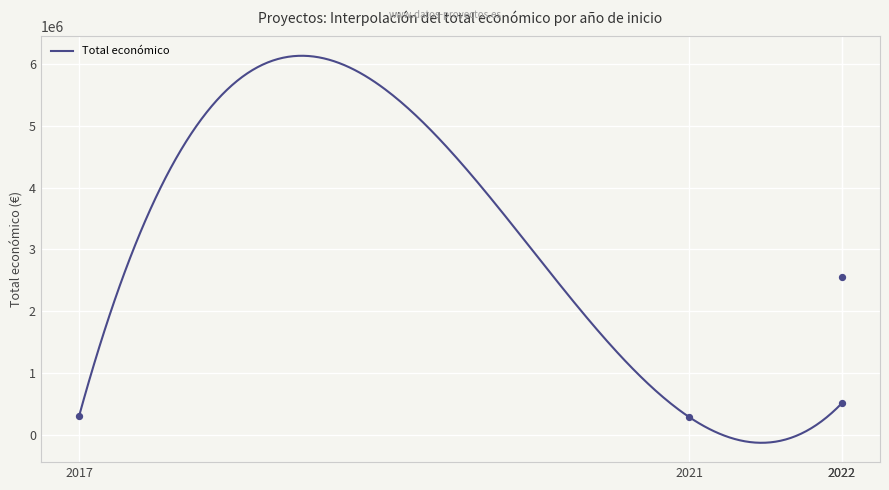

Between 2022 and 2021, which is larger?

2022